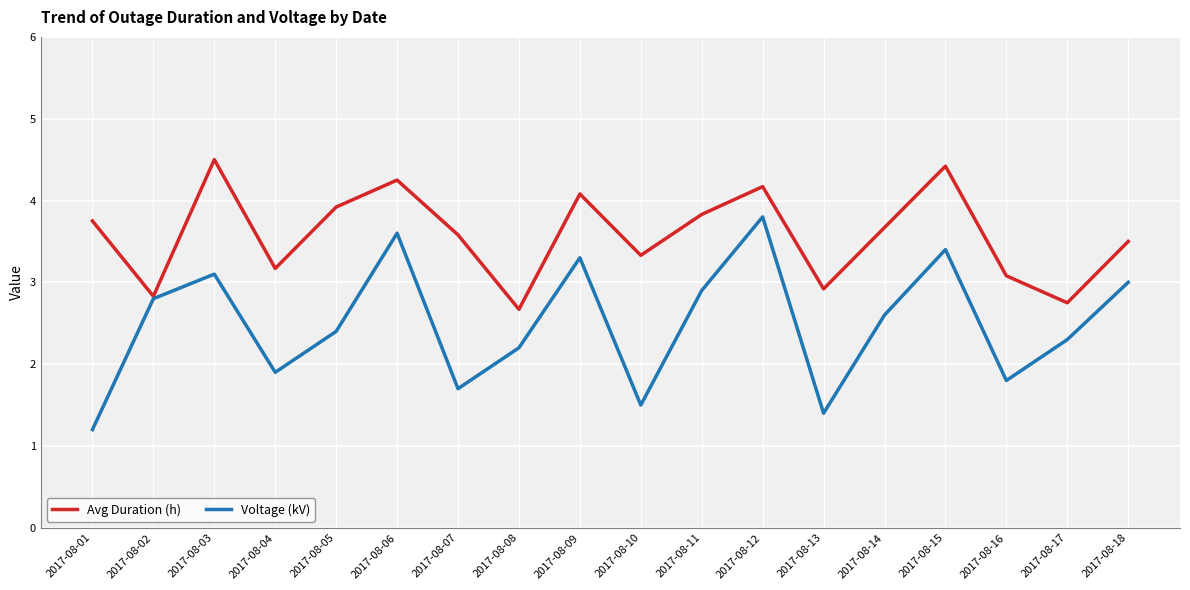

Is it true that Voltage (kV) equals 1.4 at 2017-08-13?

True